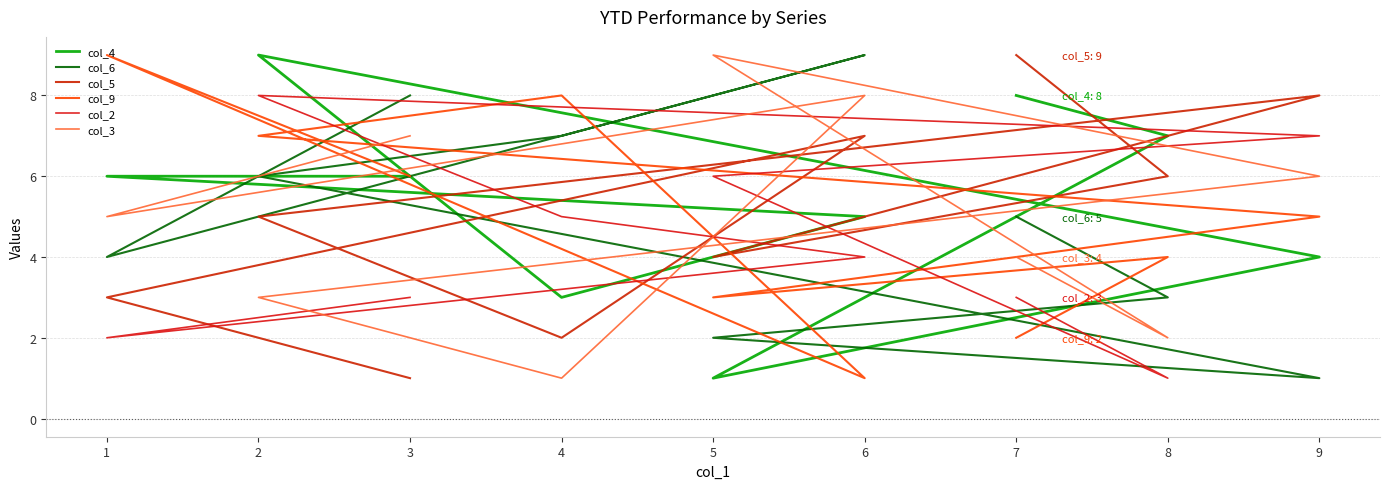

True or false: col_3 and col_6 intersect in this chart.

True